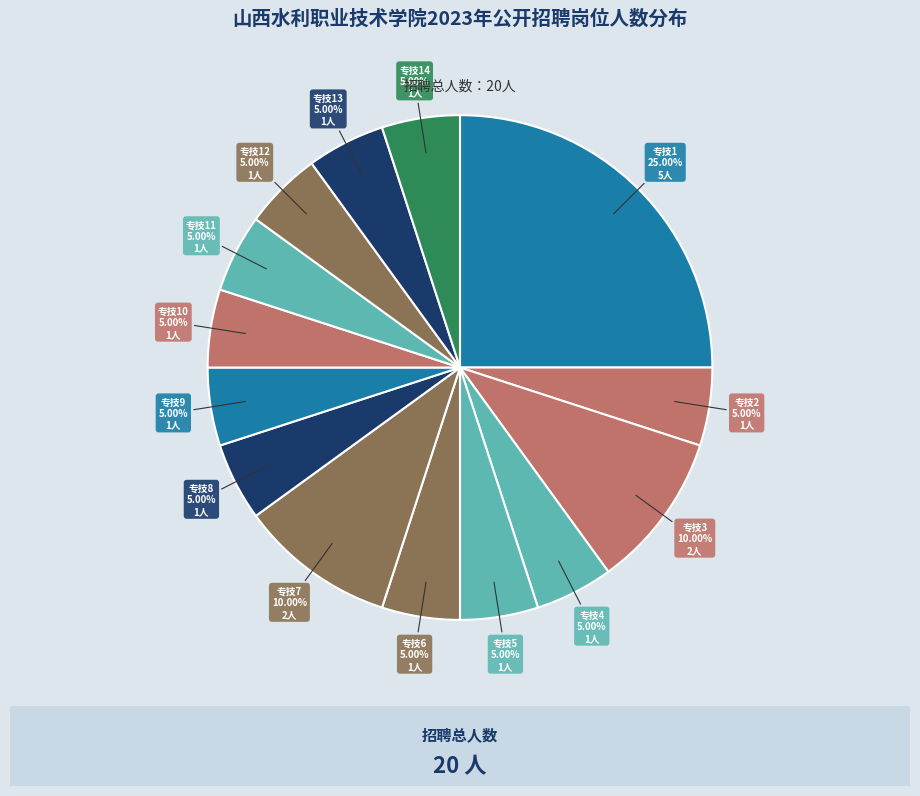

Combined, what portion of the pie is 专技6 and 专技9?

10.0%